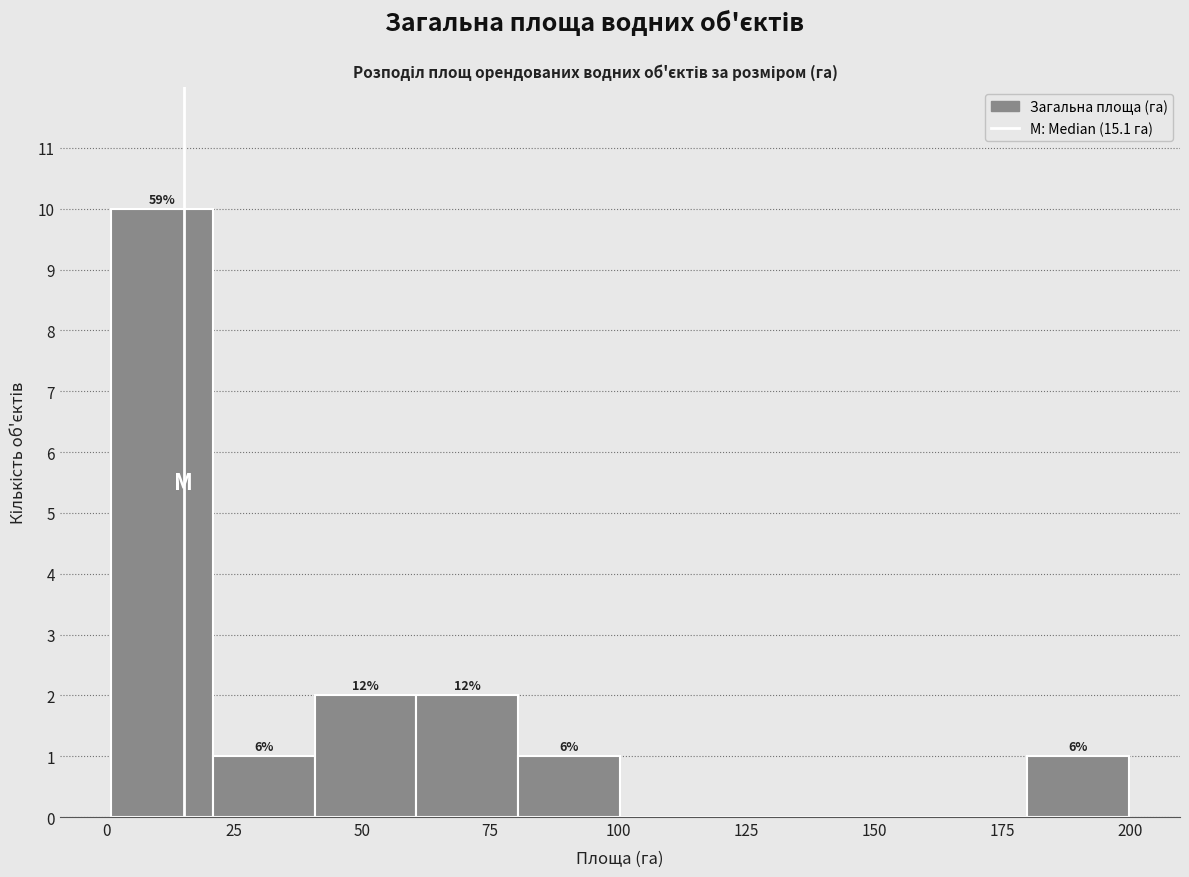

Around what value on the x-axis is the tallest bar? Give the approximate position of its centre, as read against the axis.

10